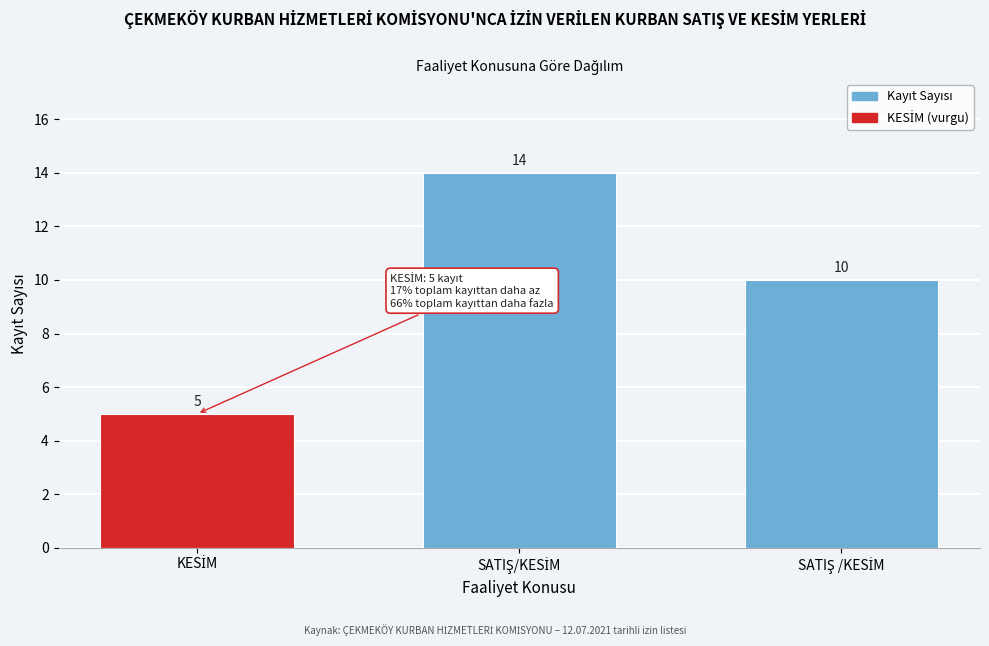

Reading right to left, what are all the values shown in this chart?

10	14	5